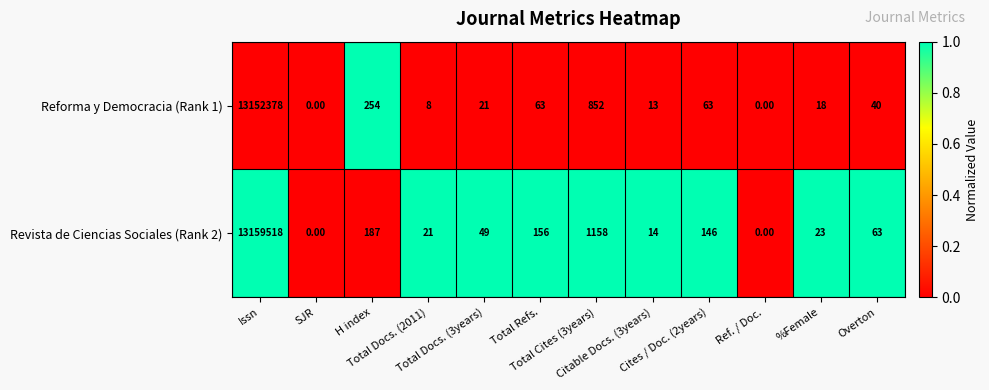

Which series has the largest range (max minus min)?

Revista de Ciencias Sociales (Rank 2)